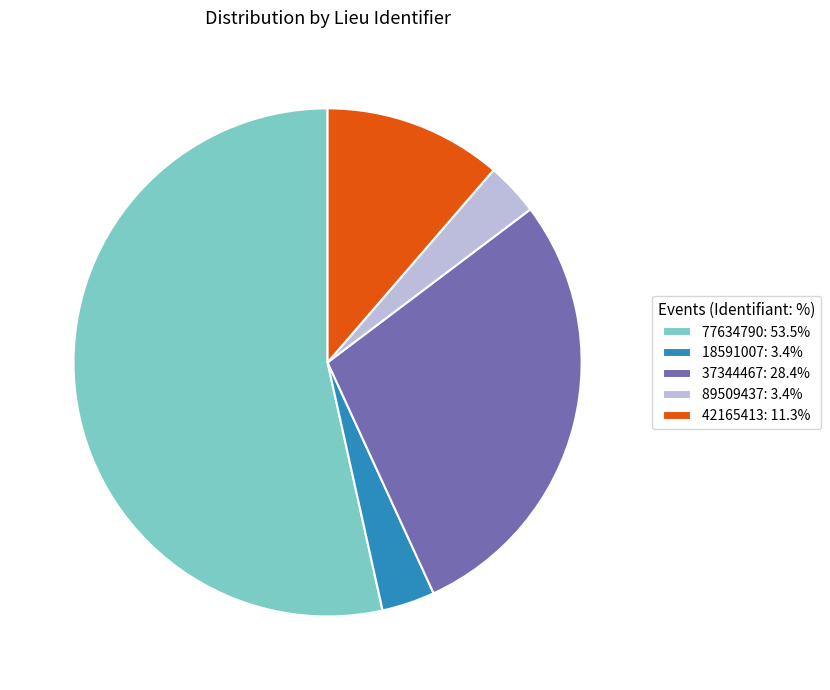

Which category has the biggest portion of the pie?

77634790